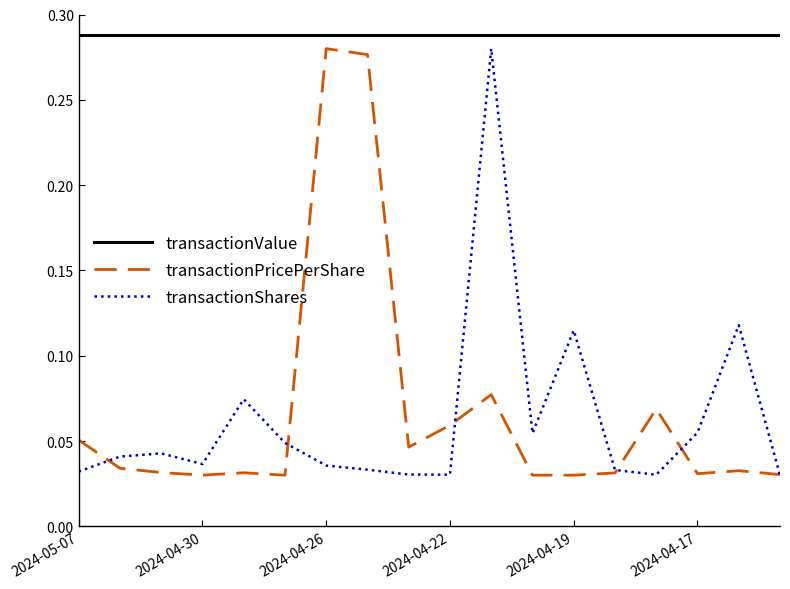

True or false: transactionValue and transactionPricePerShare cross at least once.

False